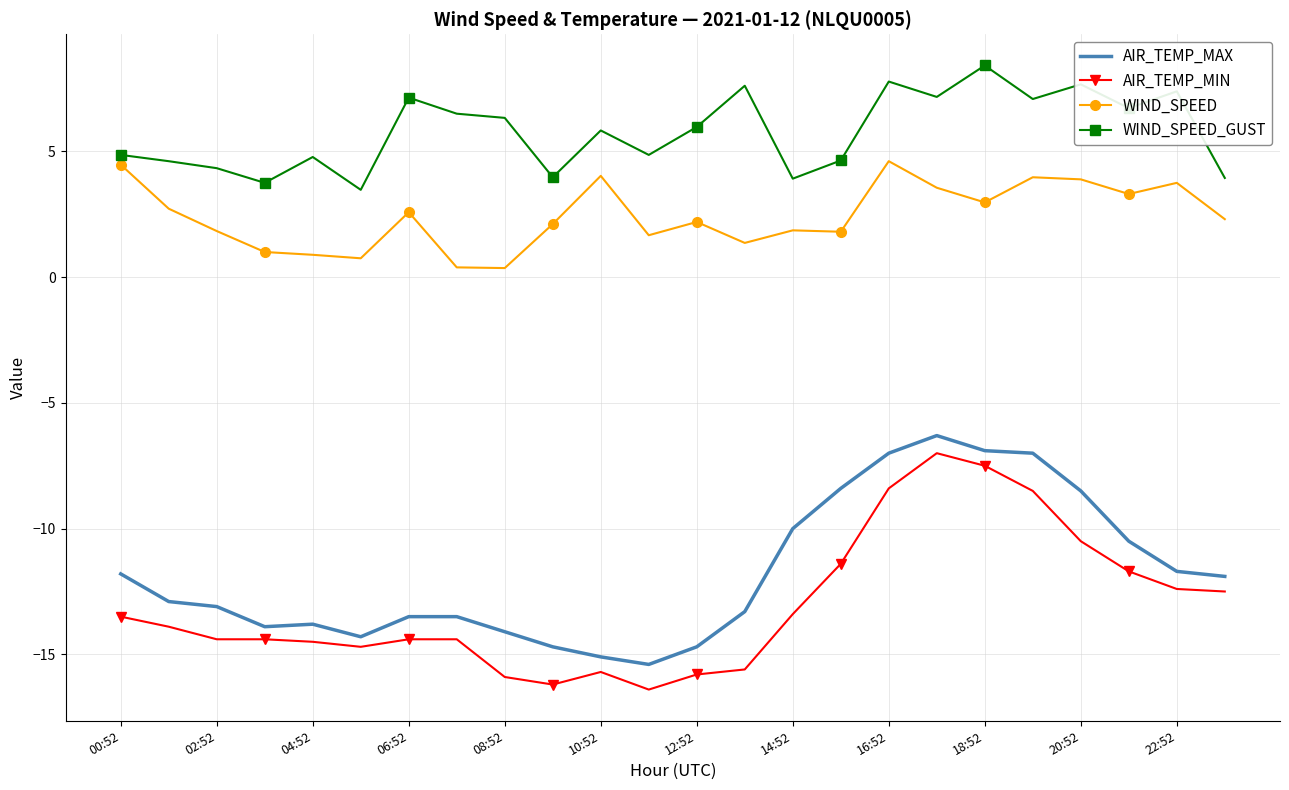

What is the minimum value for AIR_TEMP_MAX?

-15.4